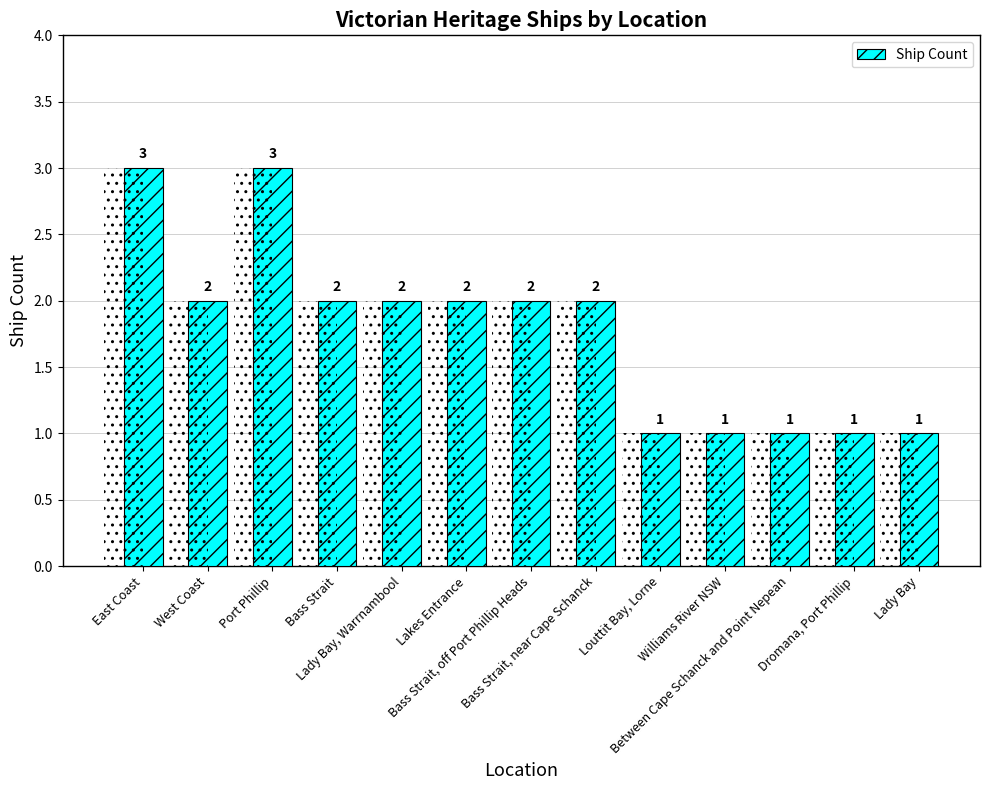

What is the approximate value at Between Cape Schanck and Point Nepean?

1